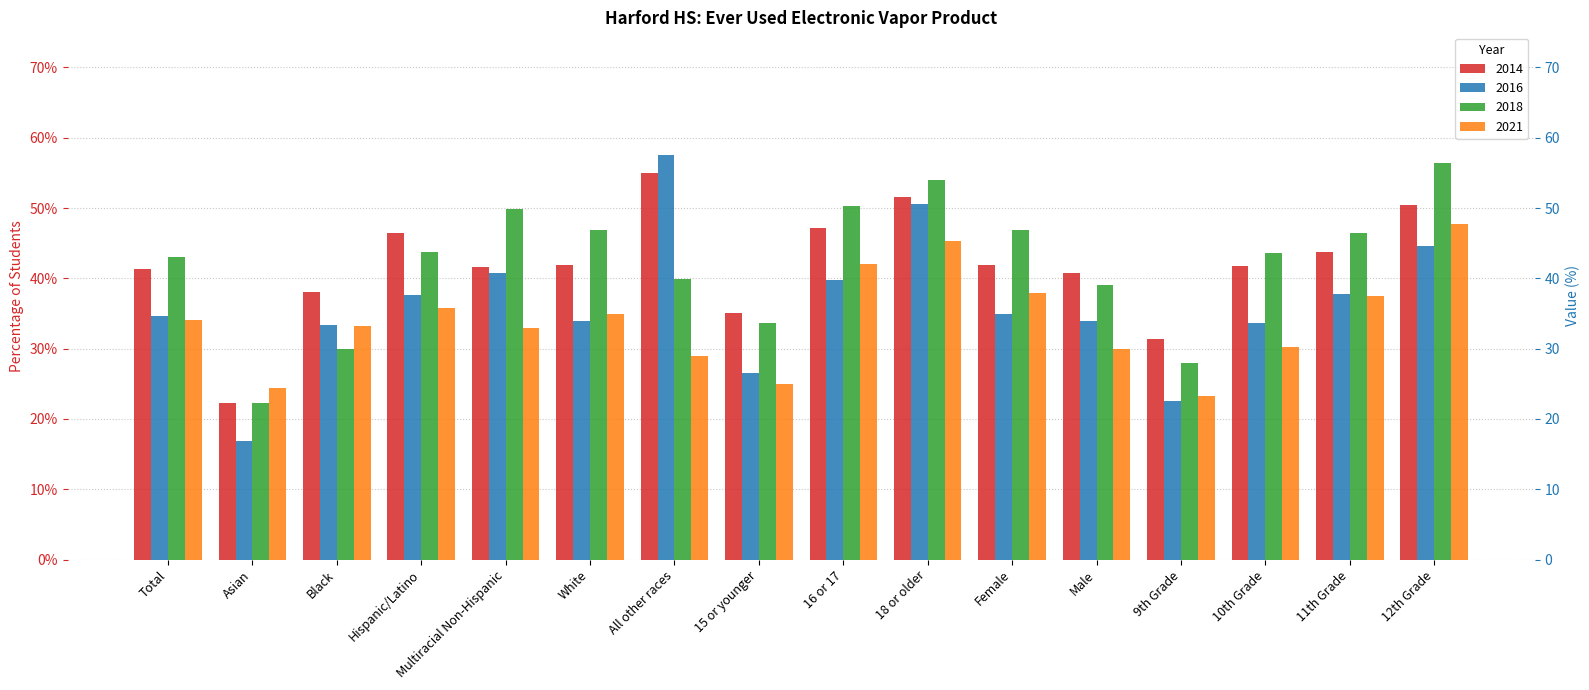

At how many categories does at least one series exceed 0?

16